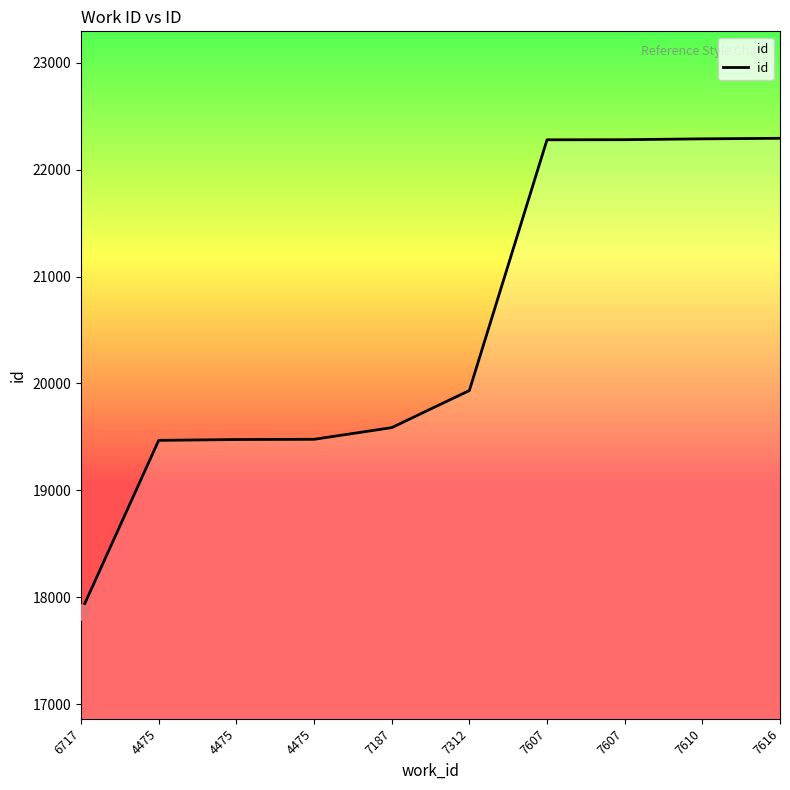

What is the change in value from 7312 to 7610?

+2353